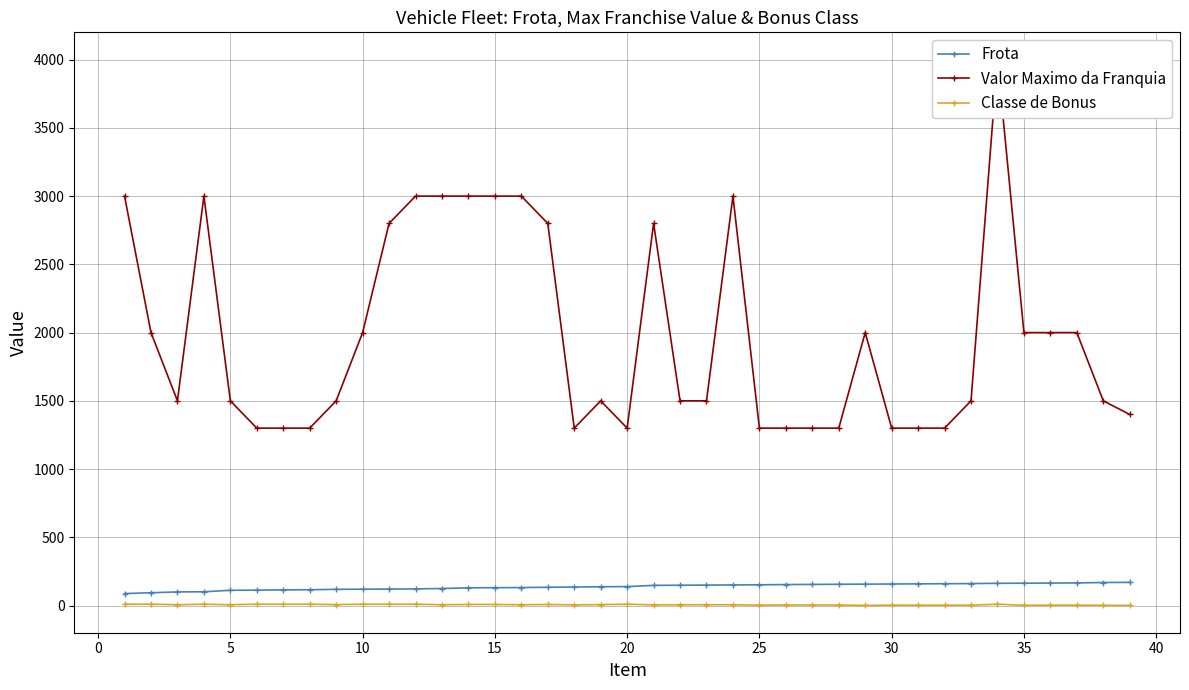

What is the highest value of the Frota series?

170